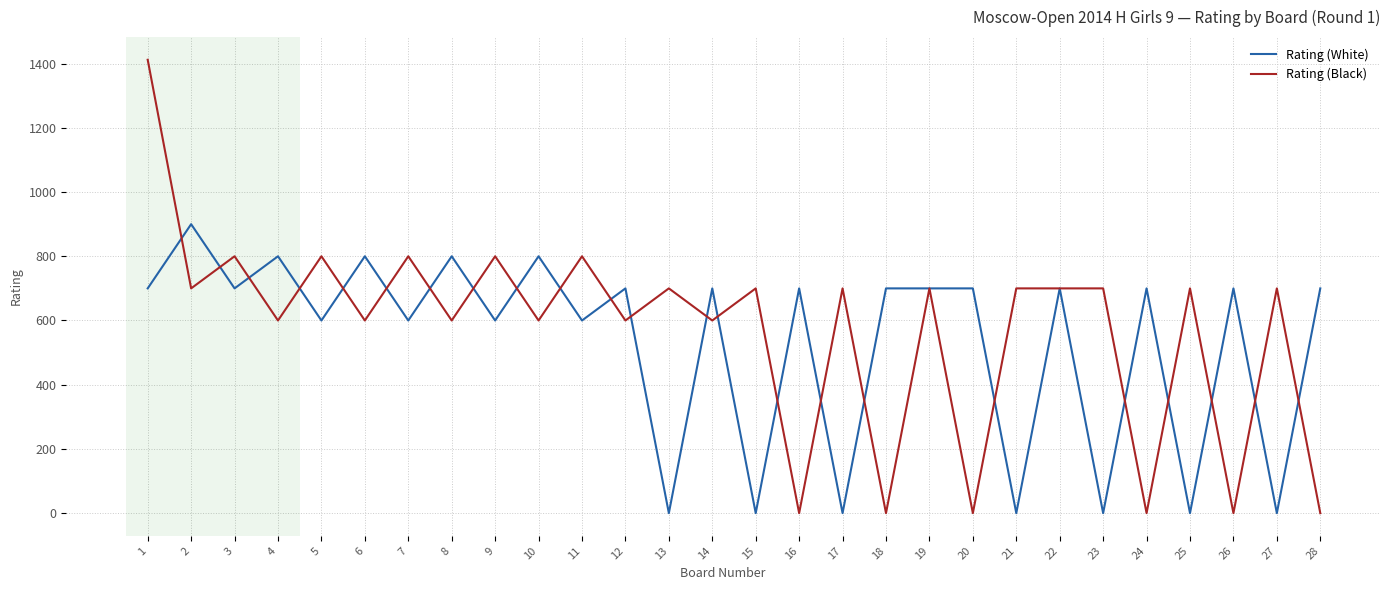

The value of Rating (White) at 4 is 800. True or false?

True